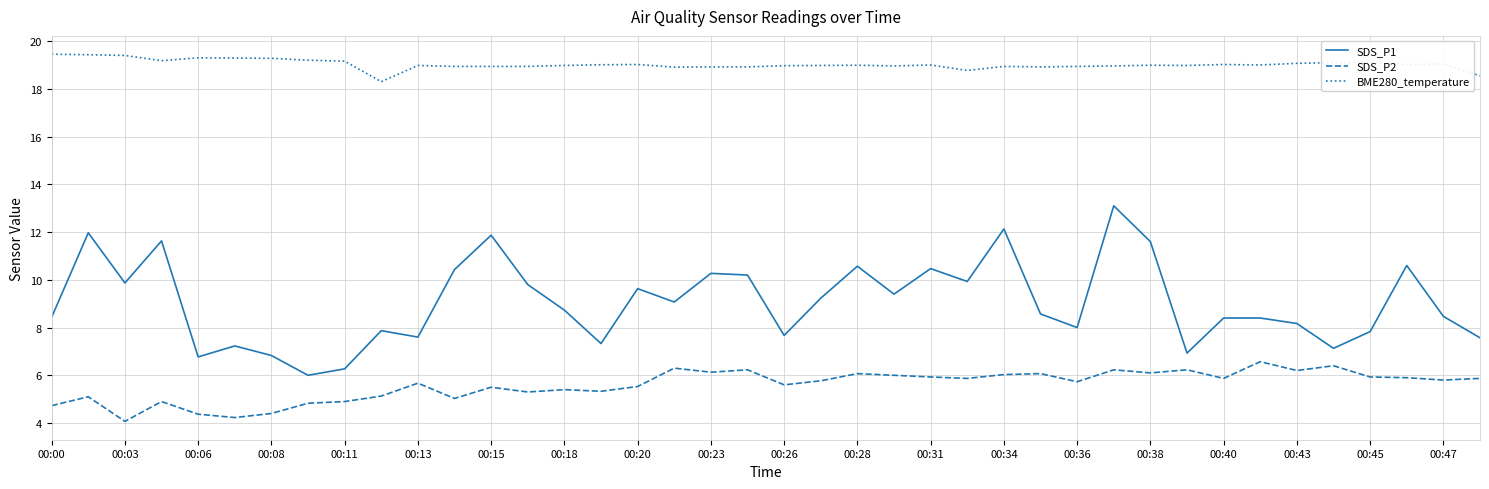

How many lines are shown in the chart?

3